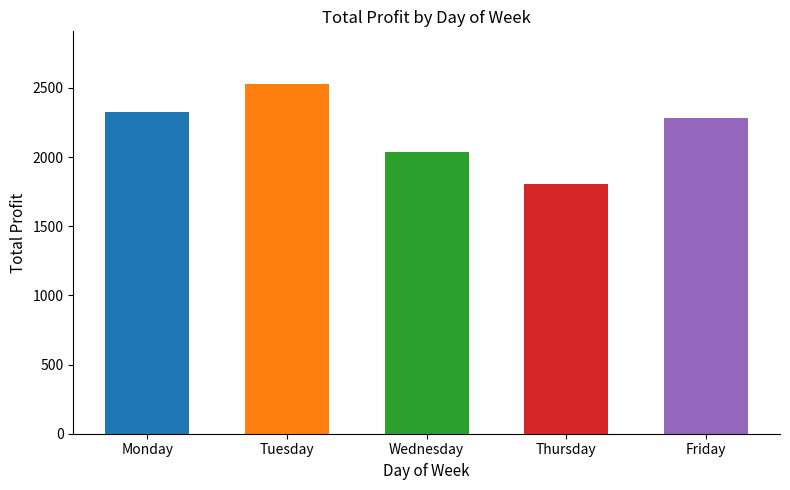

What is the difference between the values at Wednesday and Friday?

245.4